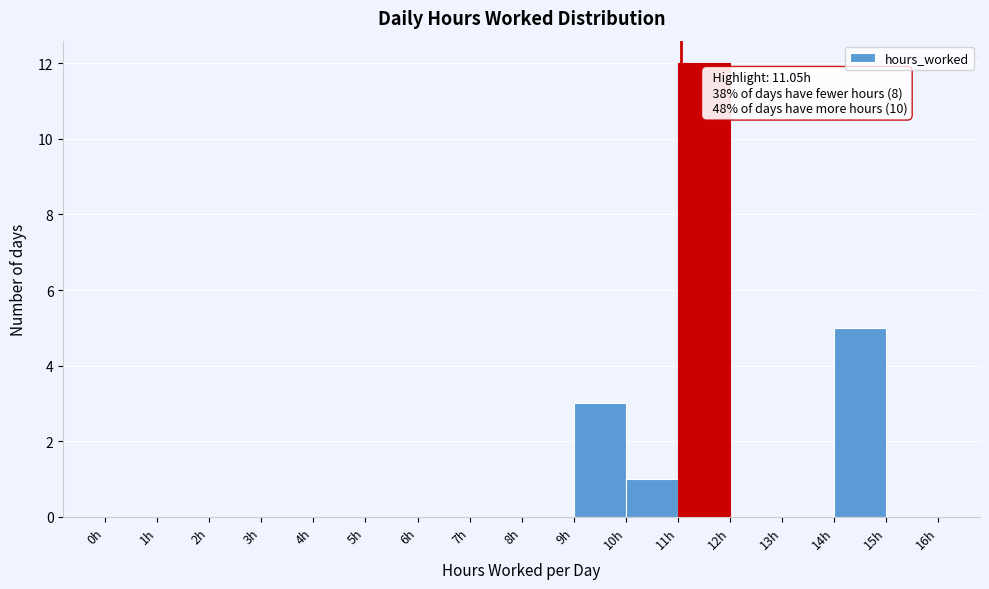

Which range on the x-axis has the tallest bar?

11 to 12